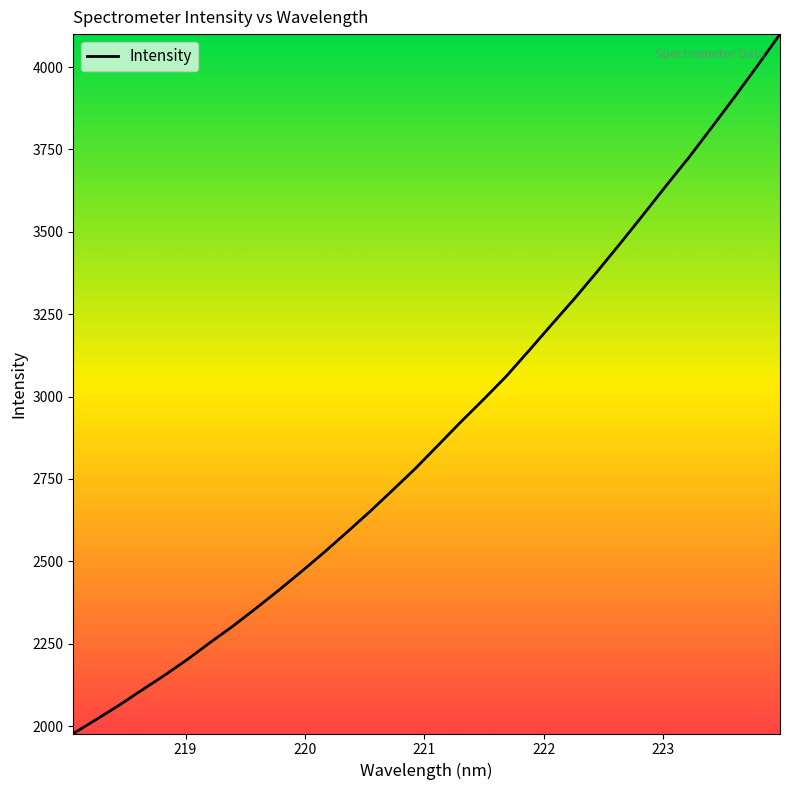

What is the greatest value displayed?

4099.9